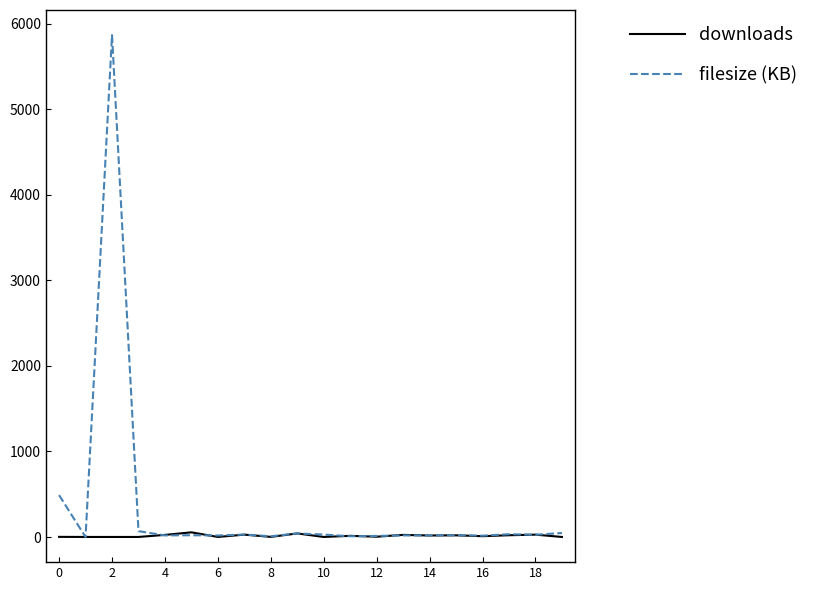

Which series has the largest range (max minus min)?

filesize (KB)